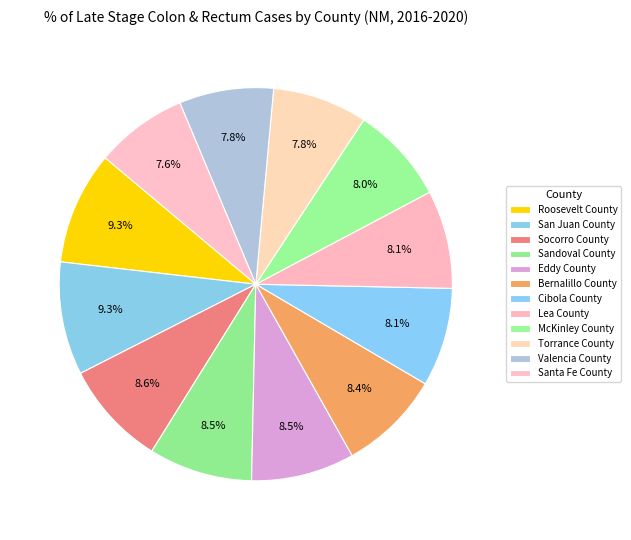

Does Sandoval County account for over 50% of the chart?

No